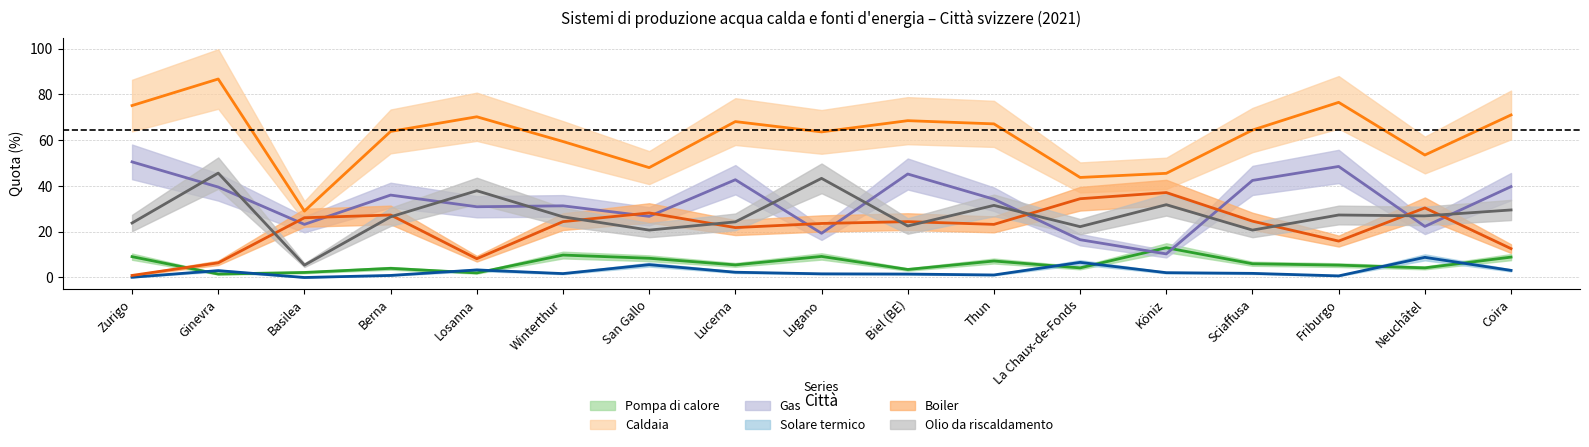

What are all the series names shown in the legend?

Pompa di calore, Caldaia, Gas, Solare termico, Boiler, Olio da riscaldamento